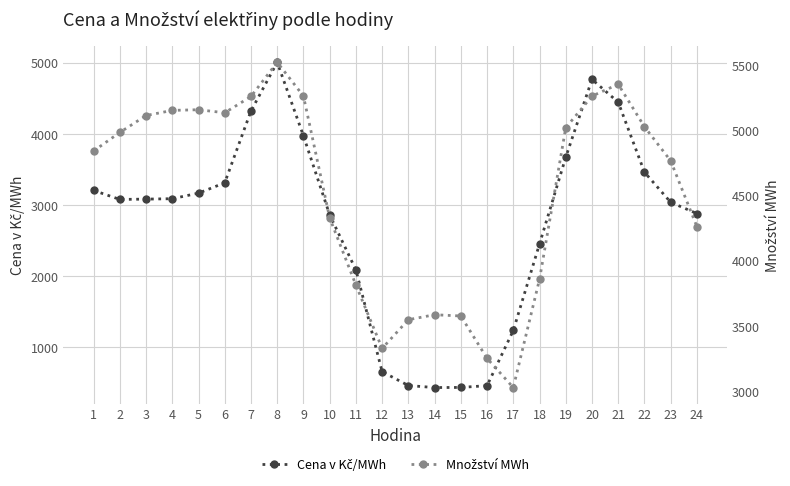

Reading left to right, what are all the values shown in this chart?

Cena v Kč/MWh: 1=3202.2	2=3075.4	3=3079.9	4=3085.6	5=3163.8	6=3309.6	7=4320.9	8=5006.7	9=3971.0	10=2858.3	11=2082.6	12=650.3	13=455.0	14=426.8	15=428.3	16=453.8	17=1230.5	18=2449.0	19=3669.5	20=4765.9	21=4444.0	22=3459.5	23=3035.2	24=2876.8
Množství MWh: 1=4839.6	2=4981.8	3=5111.3	4=5150.7	5=5155.8	6=5132.5	7=5257.1	8=5519.3	9=5260.5	10=4327.2	11=3812.9	12=3327.6	13=3547.4	14=3585.5	15=3575.8	16=3251.1	17=3027.7	18=3857.1	19=5017.8	20=5260.2	21=5351.0	22=5025.4	23=4764.5	24=4260.3